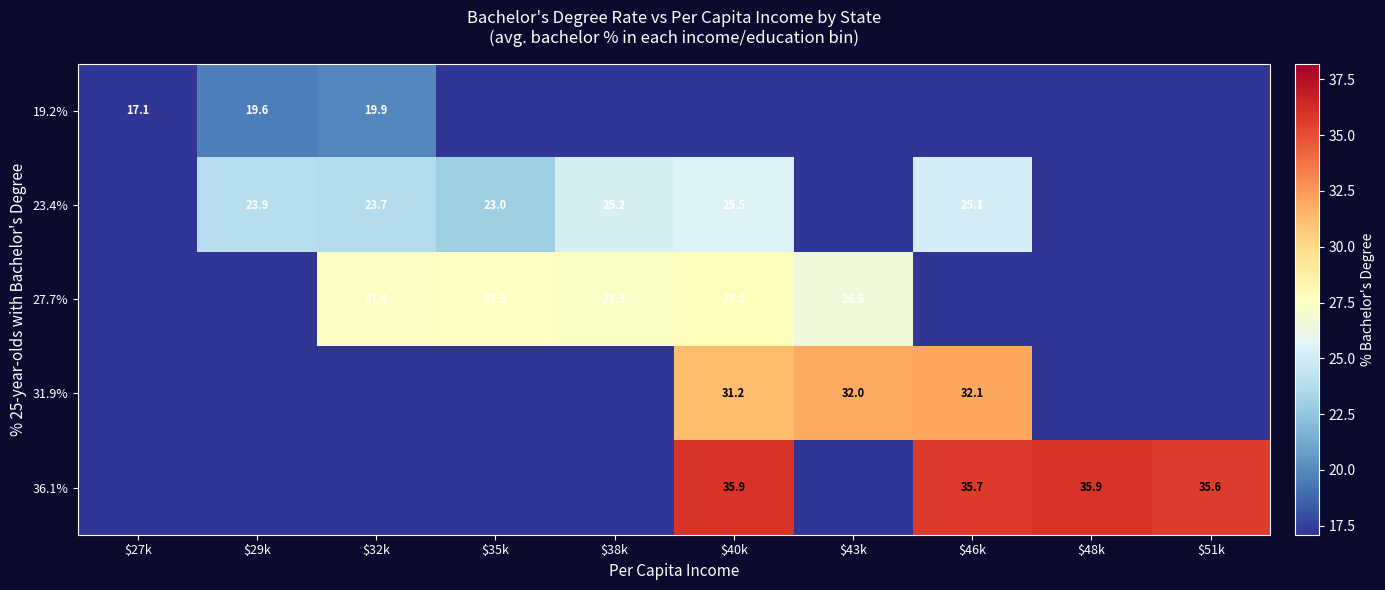

The value of 27.7% at $43k is 9.2. True or false?

False